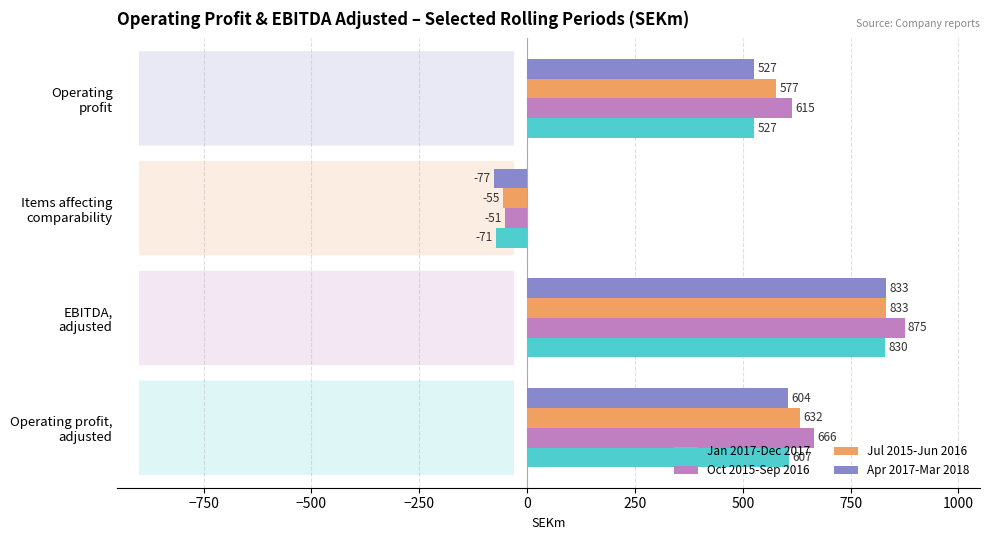

Which series has the largest range (max minus min)?

Oct 2015-Sep 2016